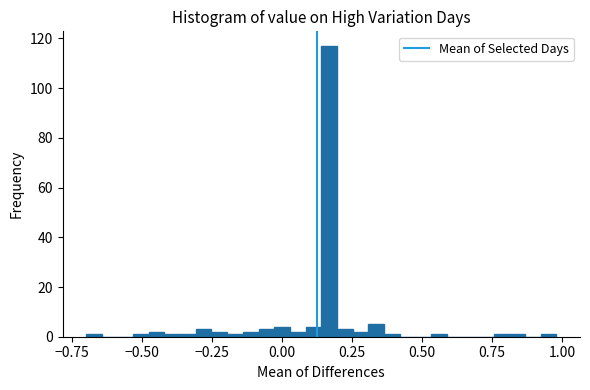

Read against the x-axis, roughly where is the centre of the tallest bar?

0.15